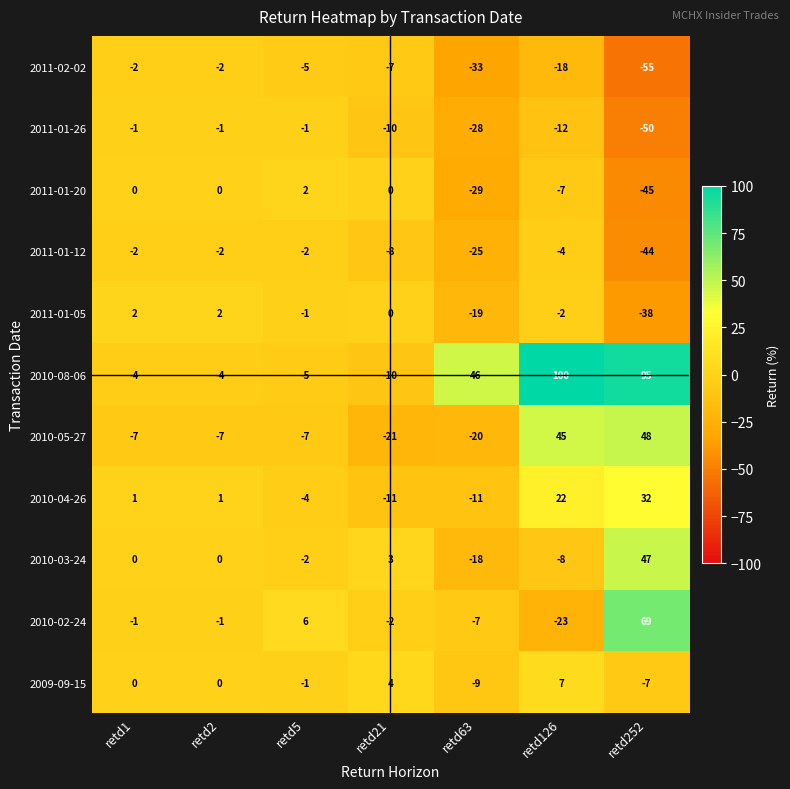

At which label is 2011-01-05 closest to -18?

retd63